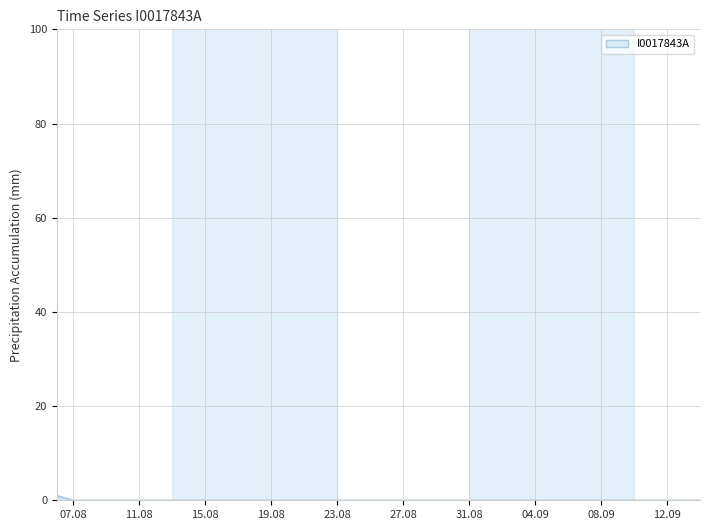

Does the chart display data point markers on the line(s)?

No